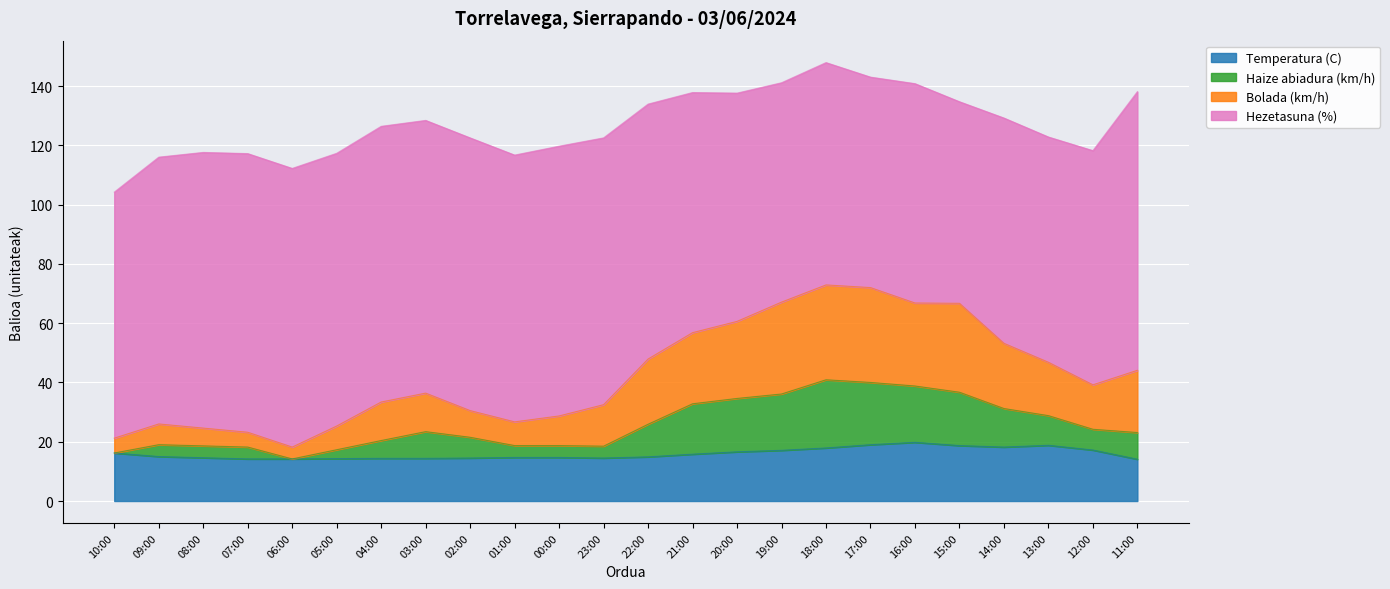

What is the maximum value for Temperatura (C)?

19.8